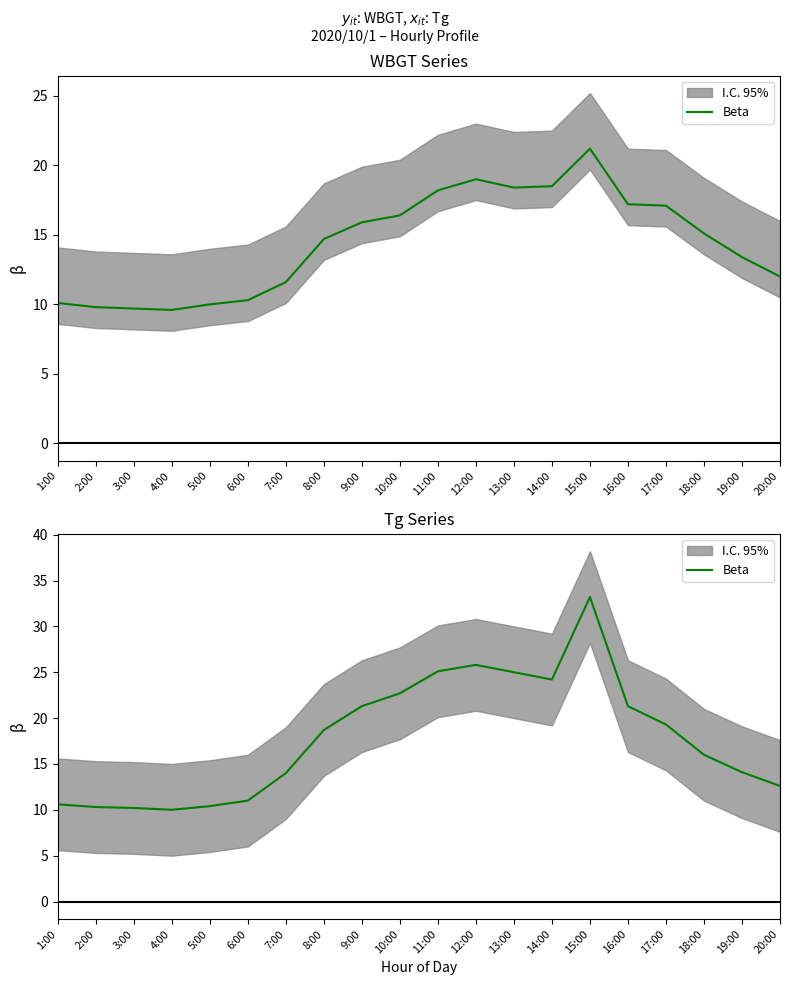

What is the maximum value shown in the chart?

33.2